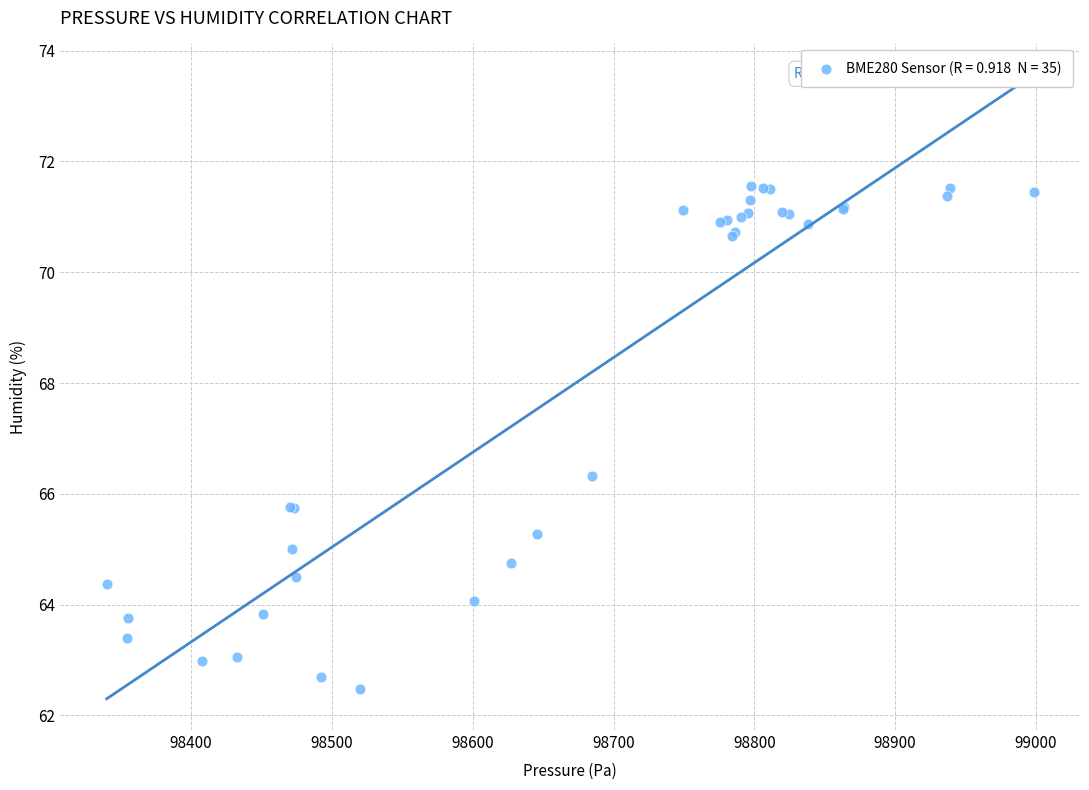

What Y value in the scatter plot is closest to 67?

66.3